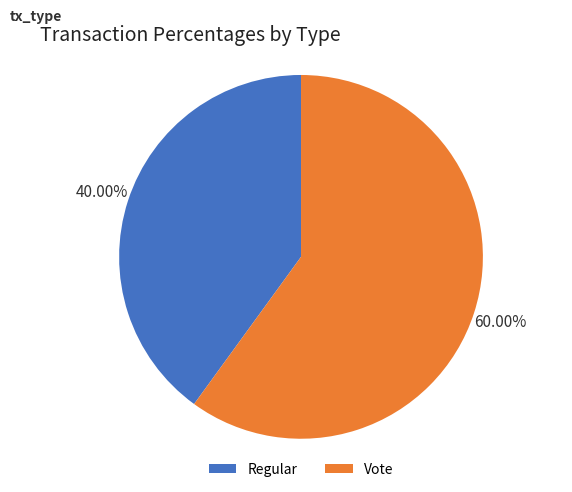

What is the majority slice?

Vote